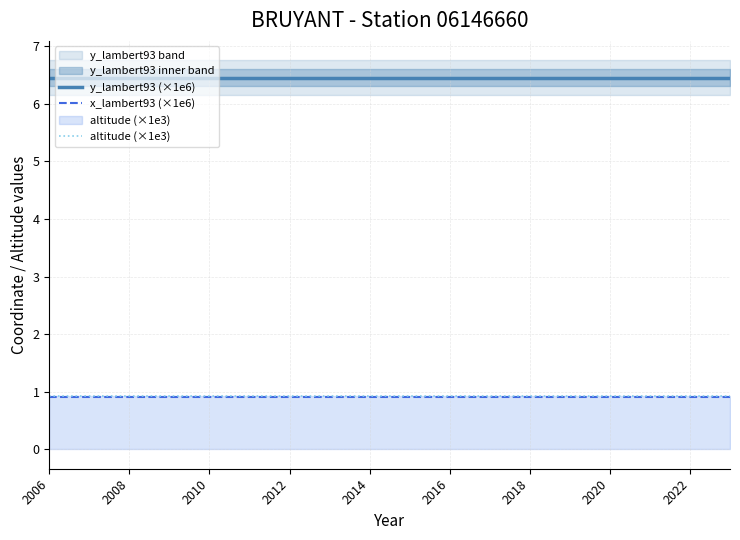

True or false: x_lambert93 (×1e6) and altitude (×1e3) cross at least once.

False